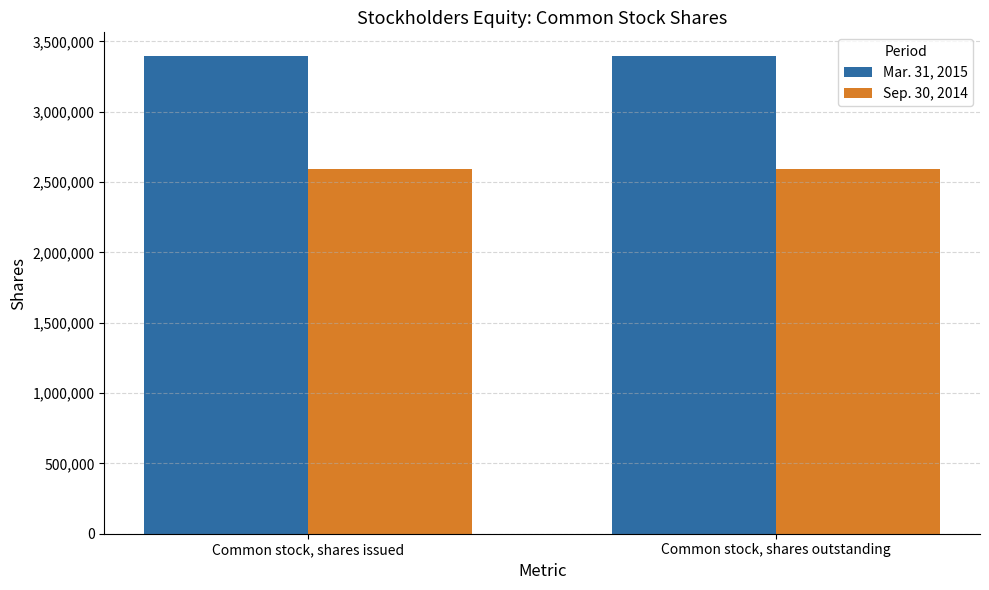

What is the difference between the highest and lowest values at Common stock, shares issued?

803021